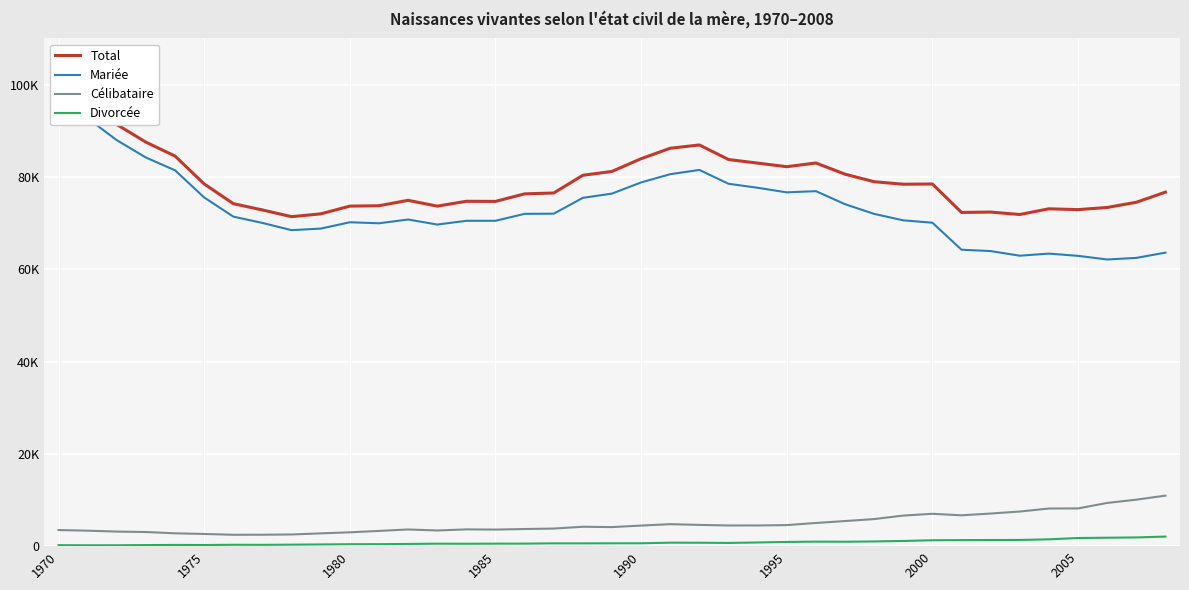

True or false: Divorcée and Célibataire intersect in this chart.

False